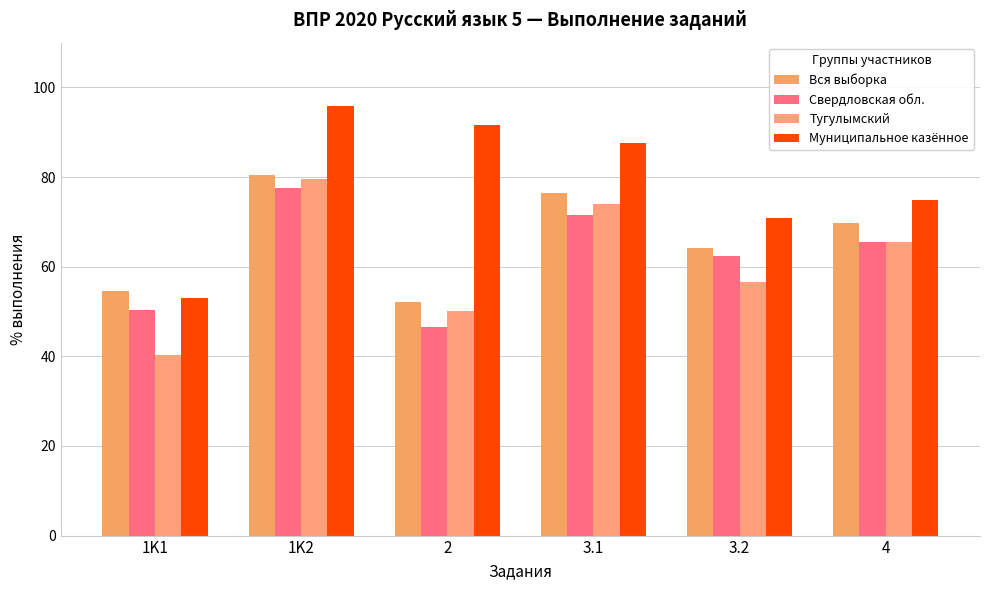

Rank the series at 1K2 from highest to lowest value.

Муниципальное казённое, Вся выборка, Тугулымский, Свердловская обл.